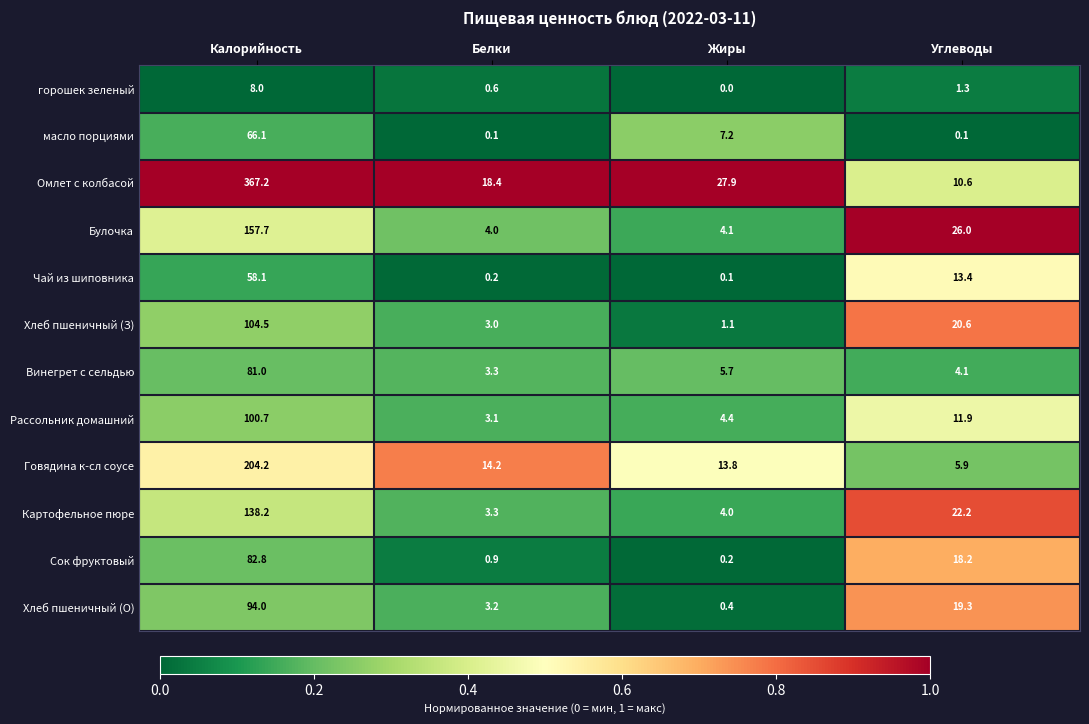

Is the value of Хлеб пшеничный (З) at Углеводы greater than the value of масло порциями at Углеводы?

Yes